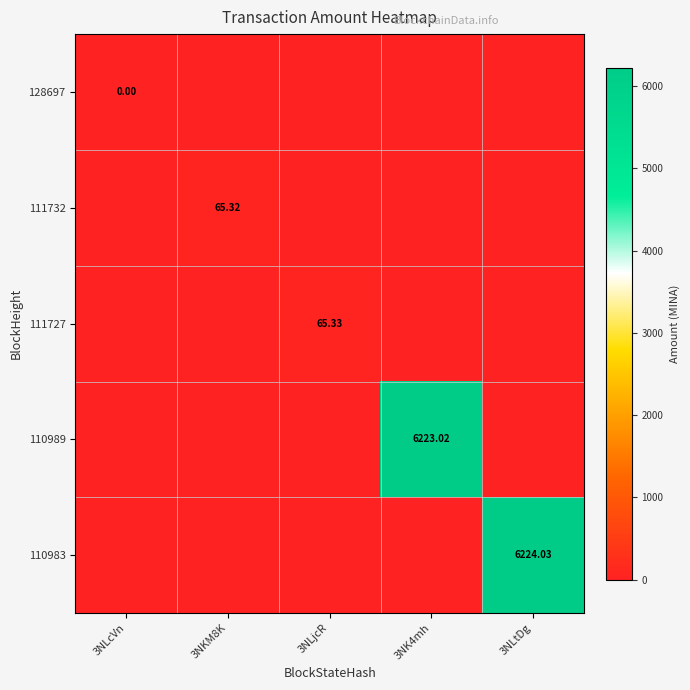

What is the total value across all series at 3NLtDg?

6224.0